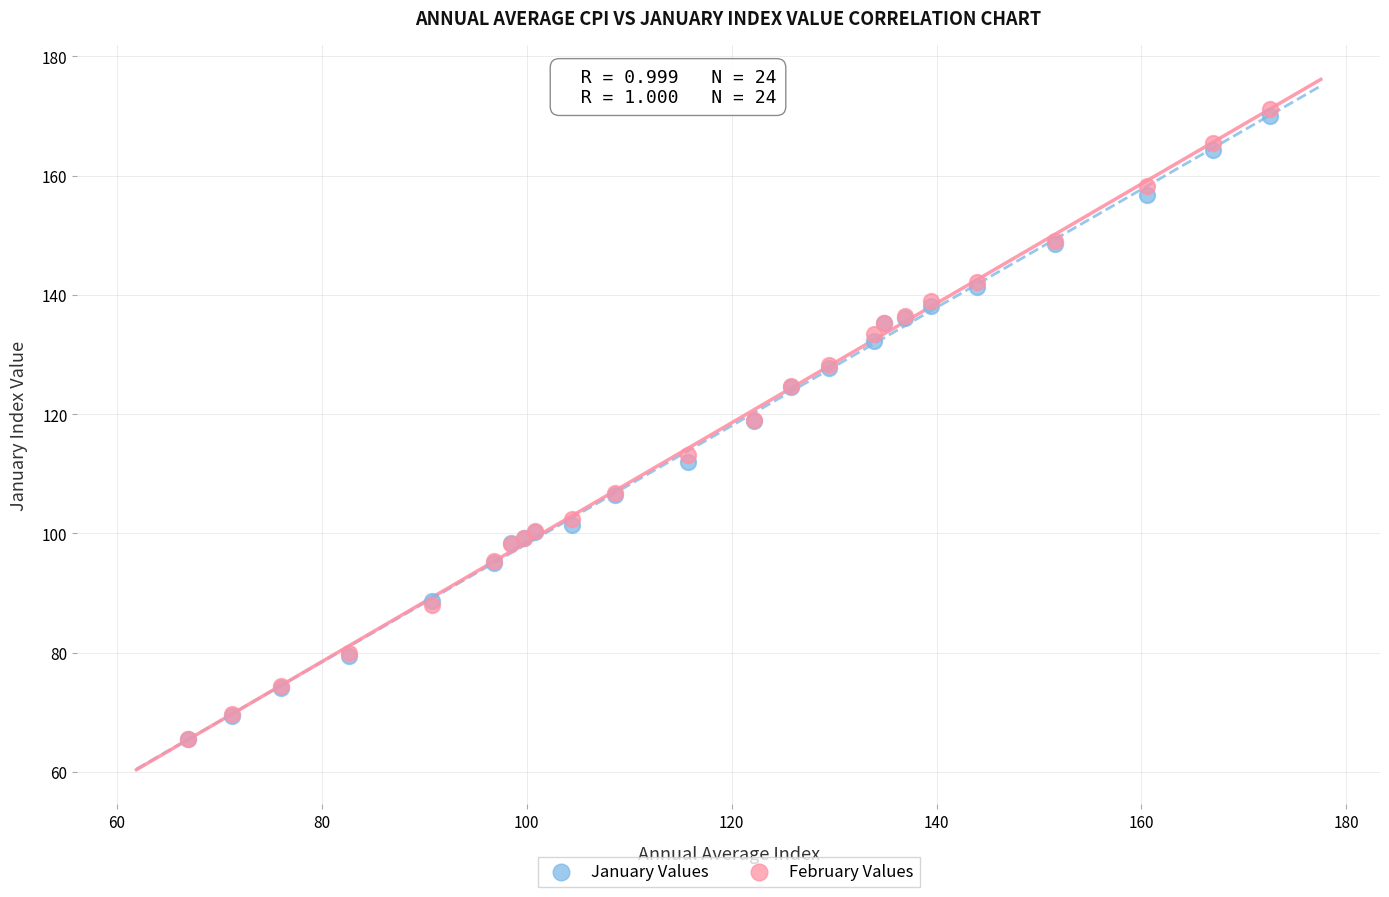

Which series has the largest Y range (max minus min)?

February Values